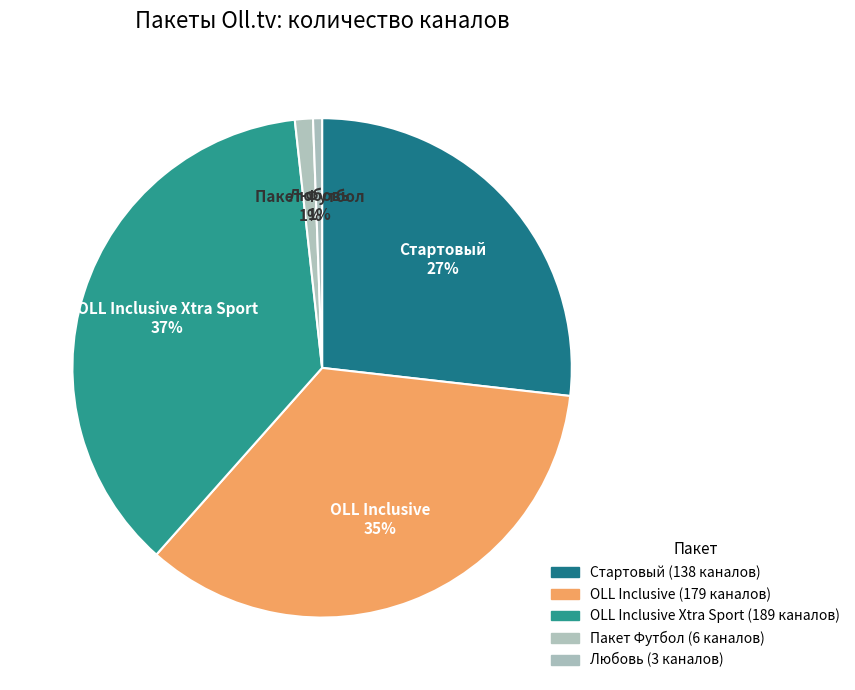

Is the sum of Стартовый and OLL Inclusive Xtra Sport greater than half?

Yes